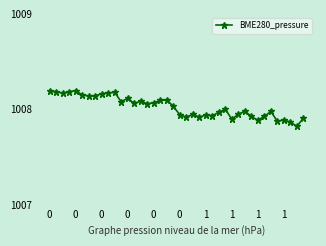

True or false: the data has more than 1 interior local peaks.

True